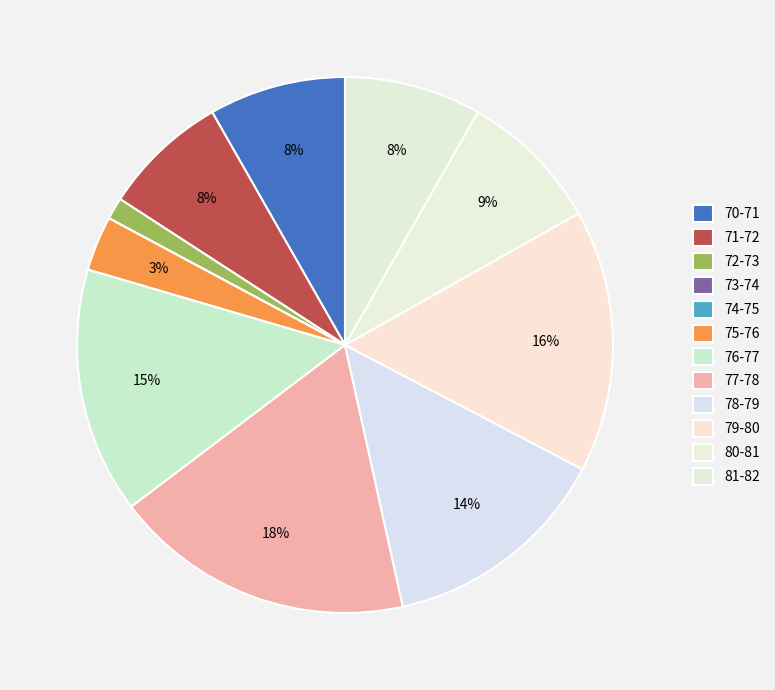

How much of the chart is everything except 77-78?

81.8%